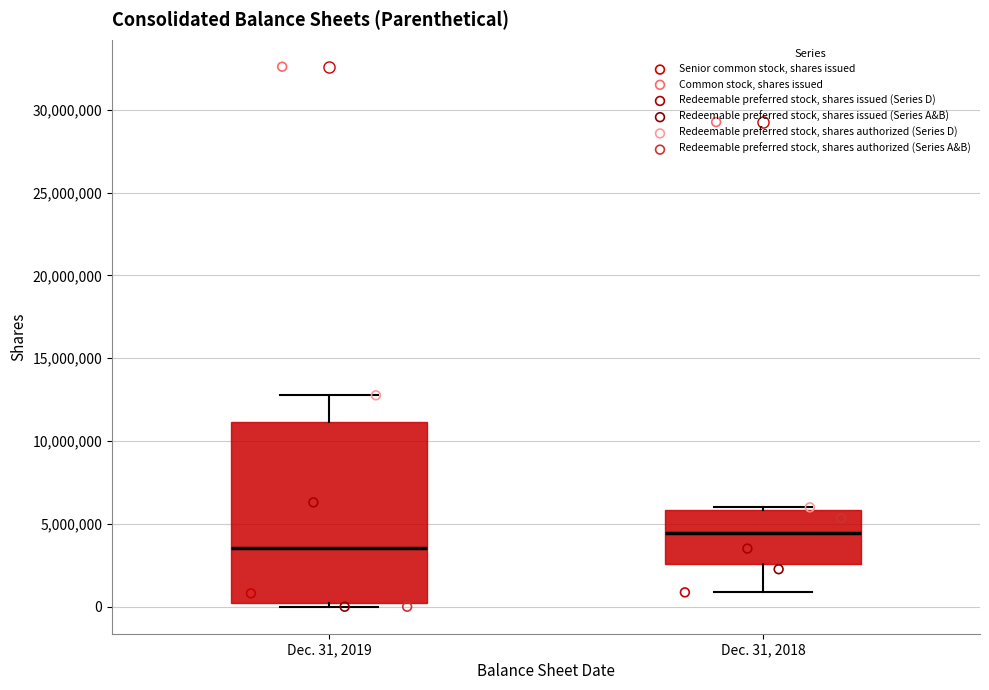

Which box is the tallest, from its lower edge to its upper edge?

Dec. 31, 2019